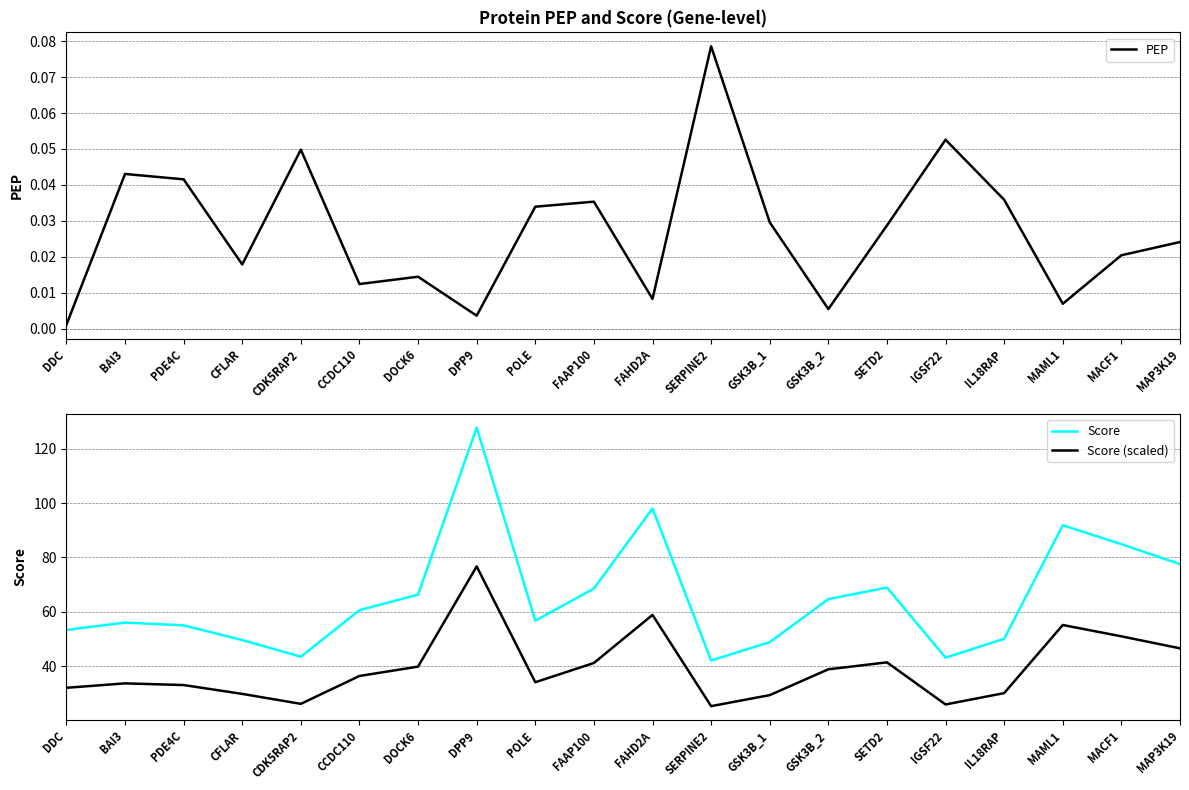

True or false: Score and PEP intersect in this chart.

False